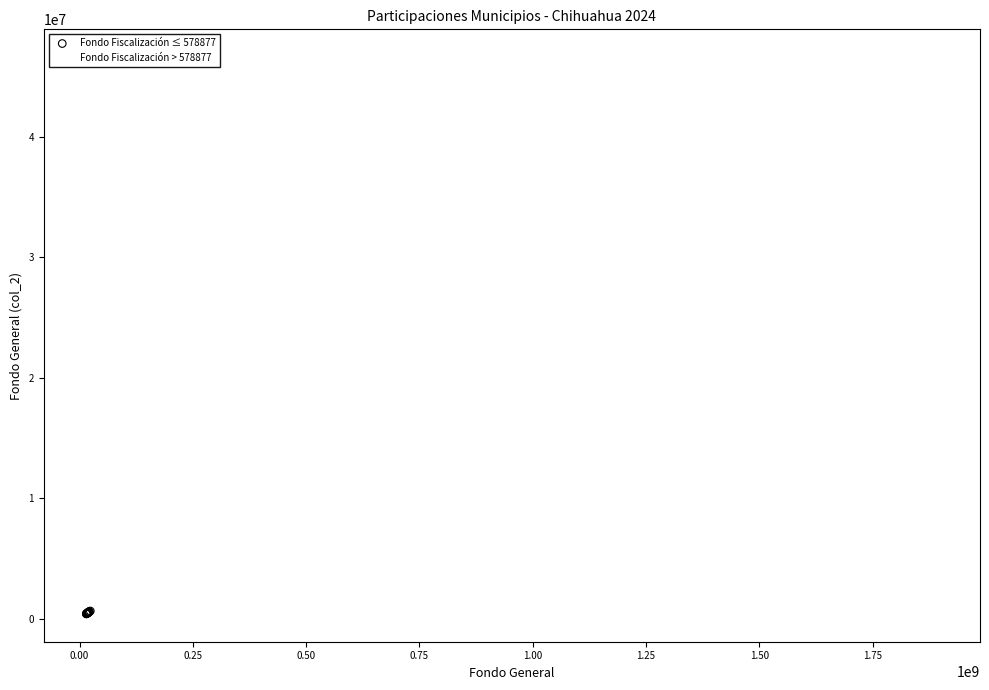

Which series reaches the maximum Y coordinate?

Fondo Fiscalización > 578877